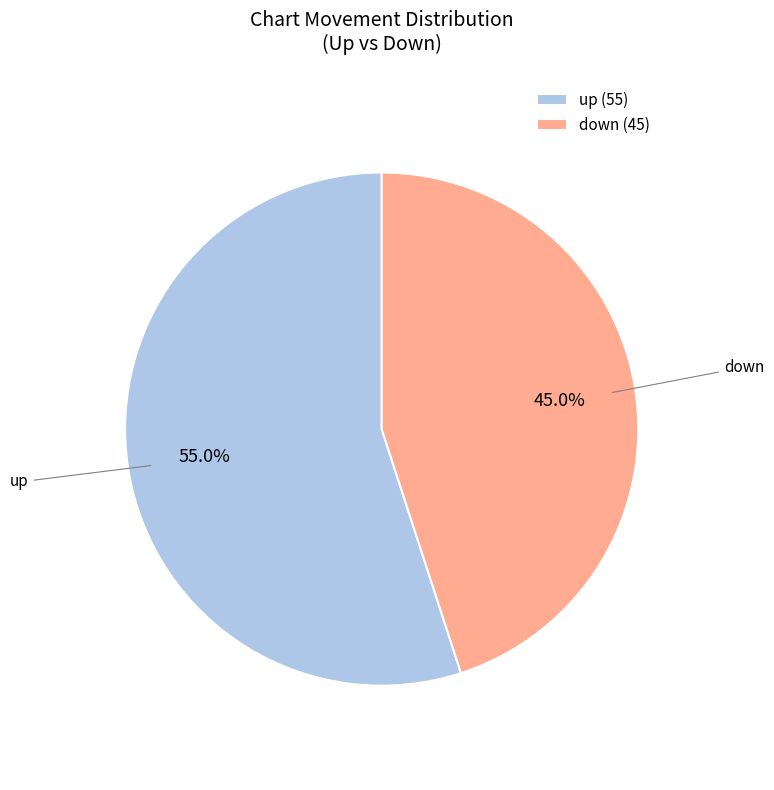

To the nearest percent, what is the combined percentage of up and down?

100%